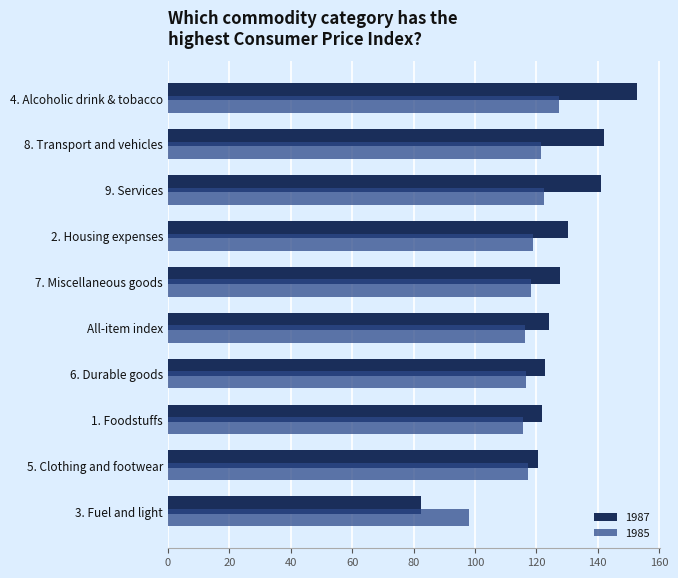

Rank the series by their average value, from lowest to highest.

1985, 1987